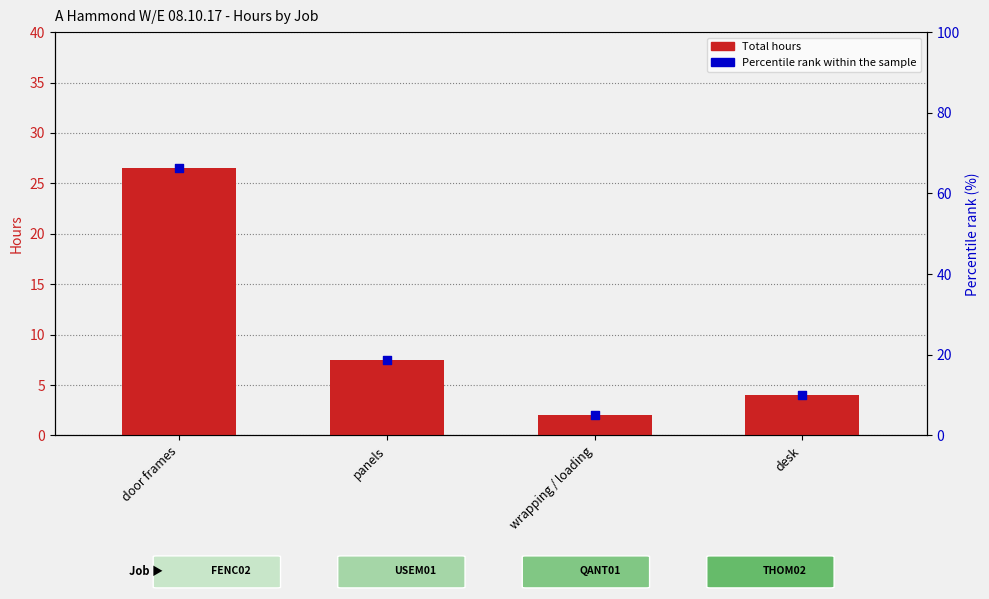

What is the total value across all series at door frames?

92.7